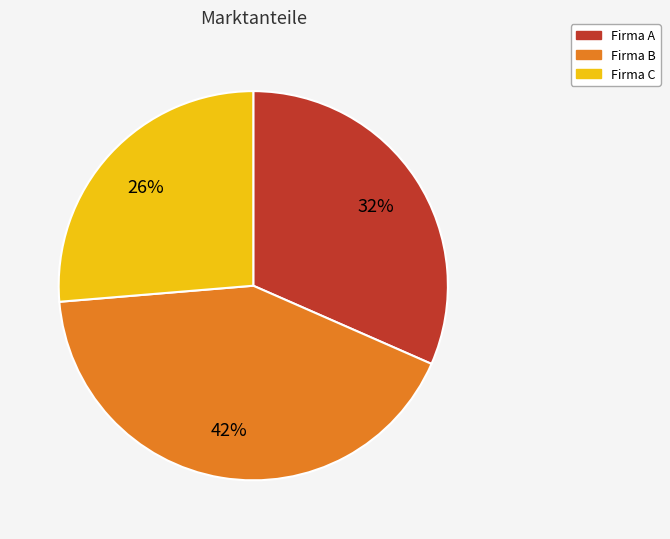

What percentage is the Firma C slice, to the nearest percent?

26%